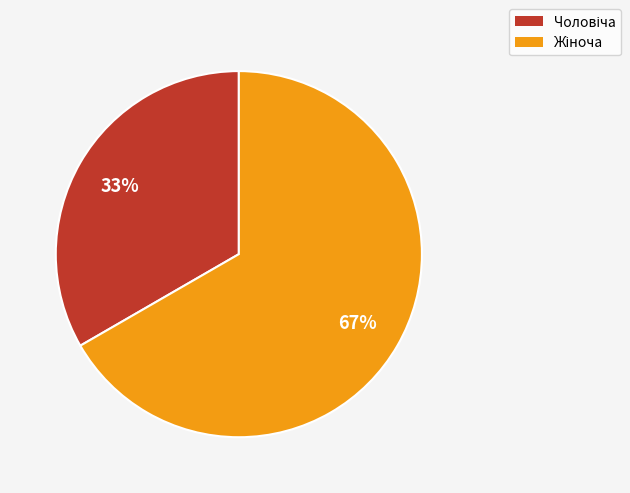

How many slices are in this pie chart?

2